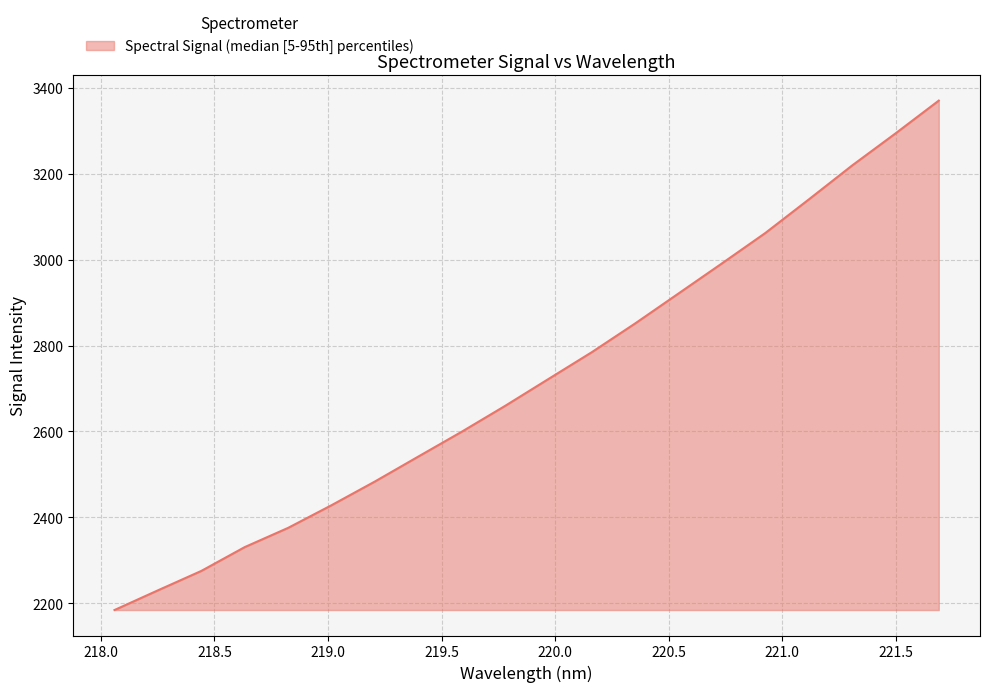

Reading left to right, list all the values displayed in this chart.

2184.3	2230.2	2275.4	2330.8	2375.6	2428.4	2483.6	2541.7	2599.5	2659.6	2722.3	2784.8	2851.7	2921.5	2991.4	3062.2	3140.2	3219.3	3293.9	3370.4